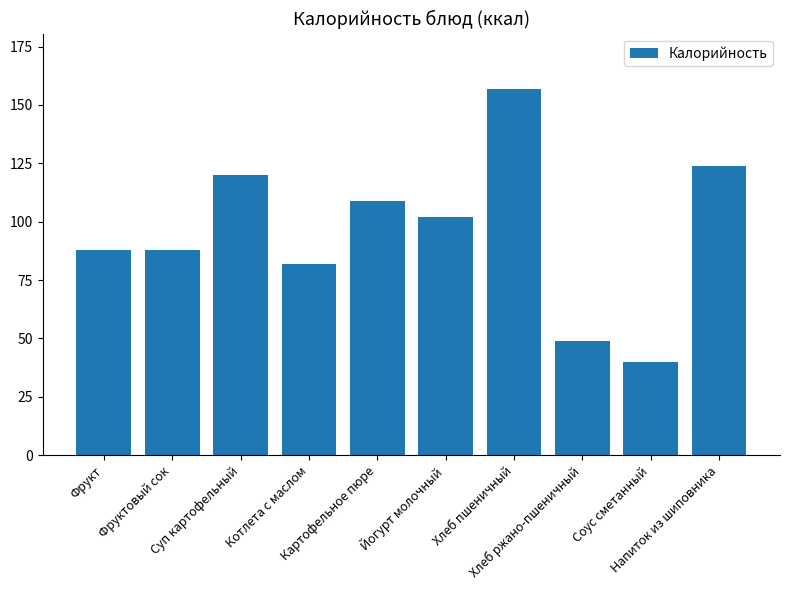

What is the ratio of the value at Суп картофельный to the value at Фрукт?

1.4